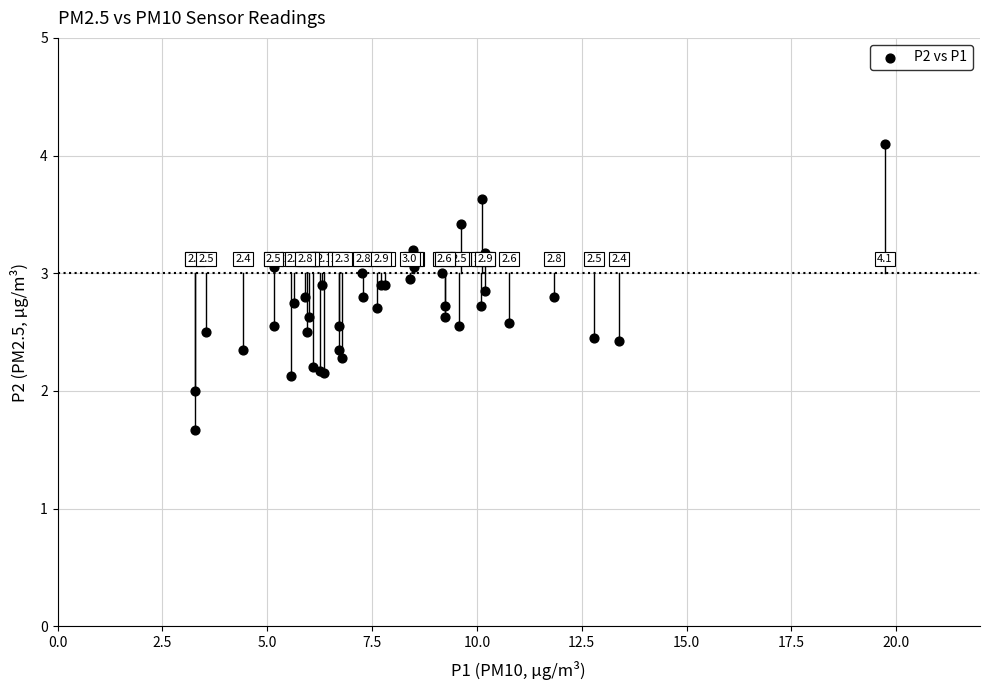

What Y value in the scatter plot is closest to 2?

2.0